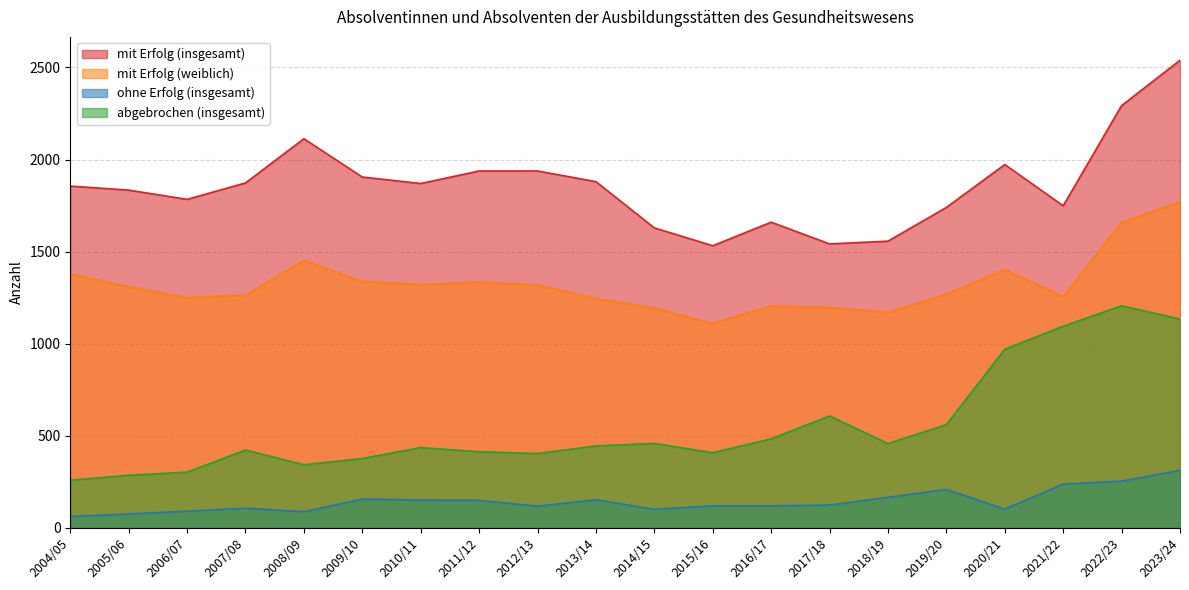

At which category is the sum across all series the highest?

2023/24